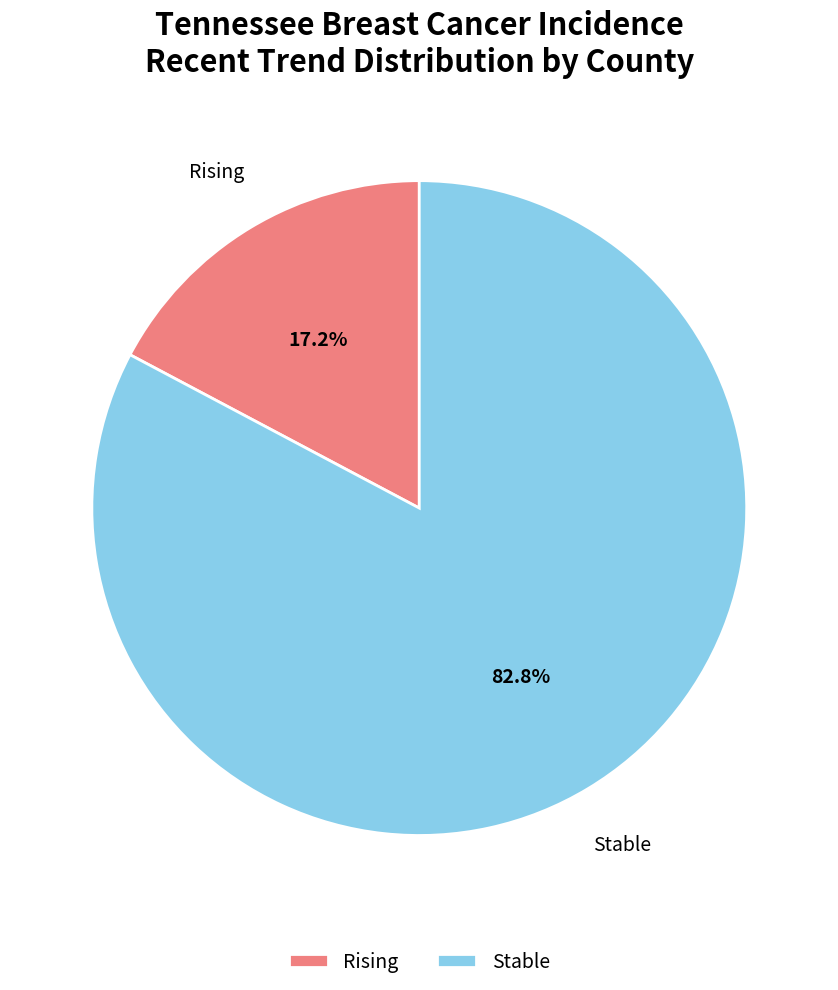

Count the number of slices in the pie.

2